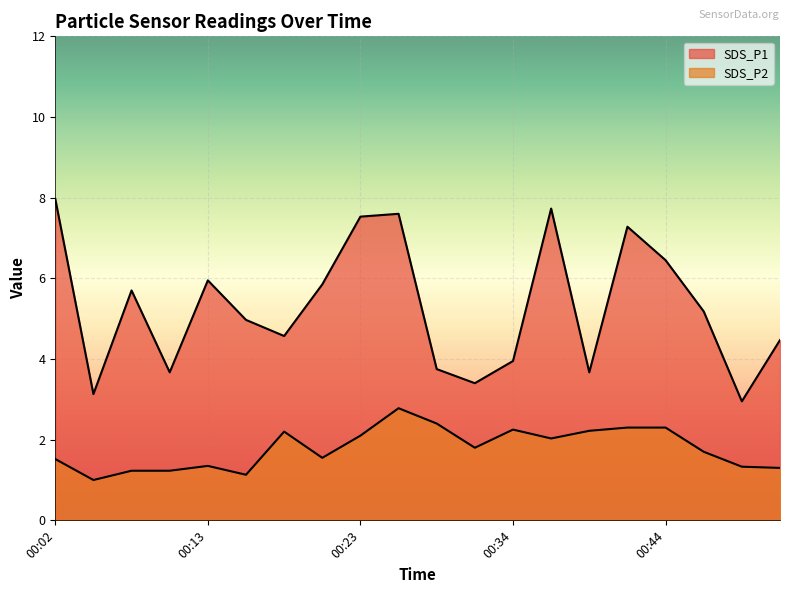

True or false: SDS_P2 and SDS_P1 cross at least once.

False